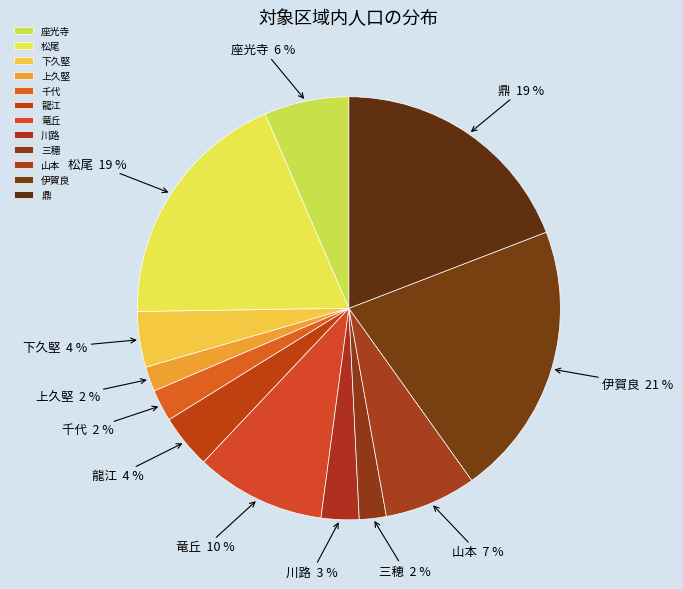

Is the sum of 千代 and 竜丘 greater than half?

No